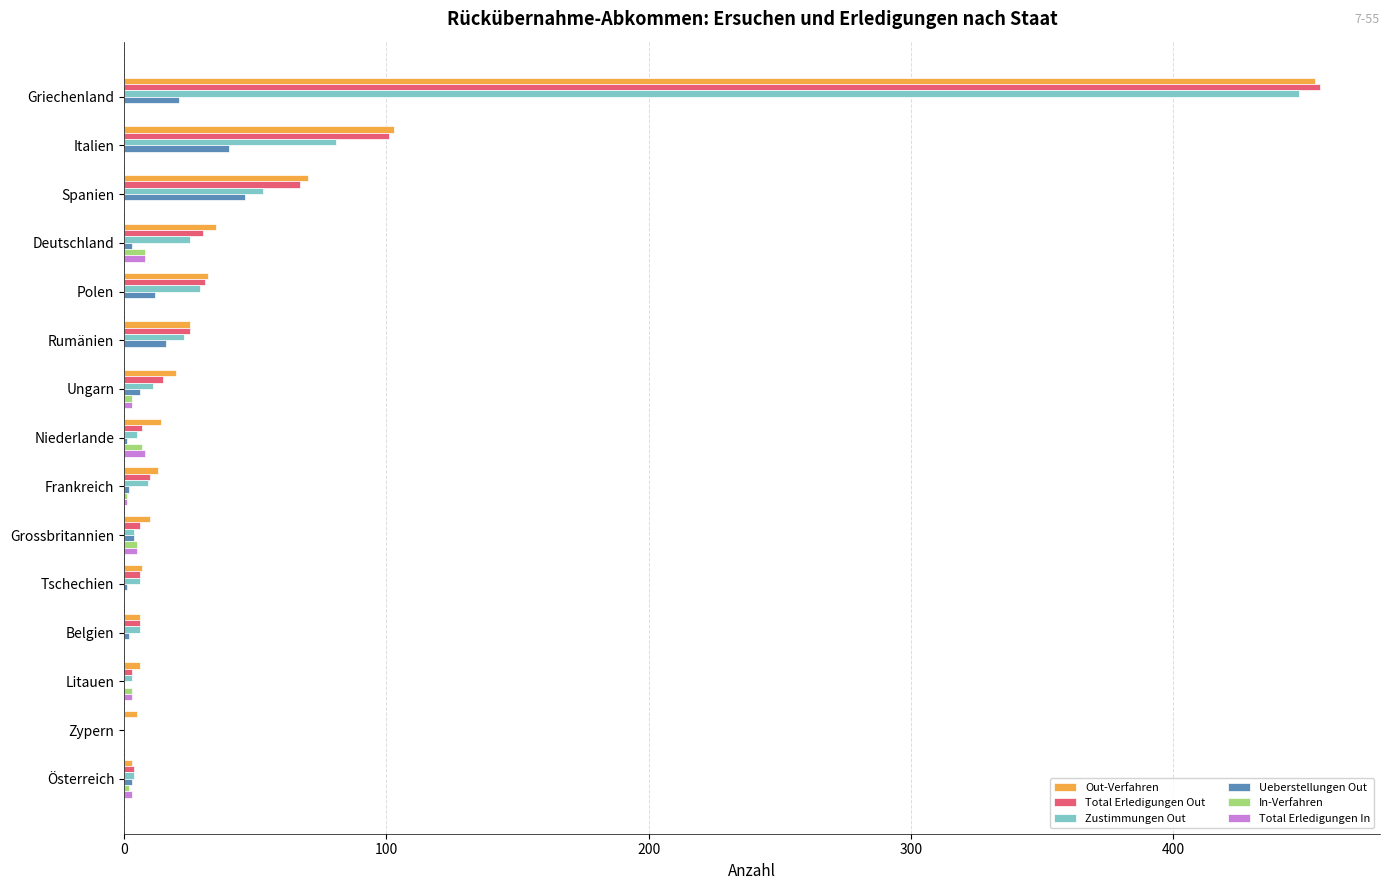

Which series has the widest spread of values?

Total Erledigungen Out